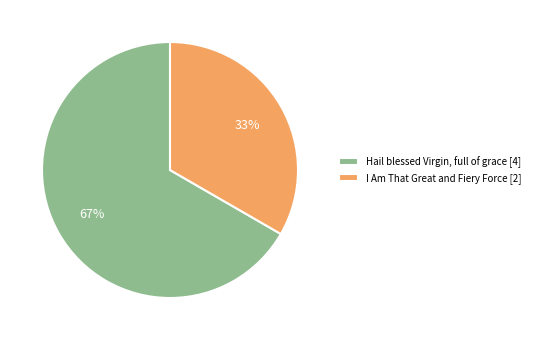

To the nearest percent, what percentage of the pie is I Am That Great and Fiery Force [2]?

33%